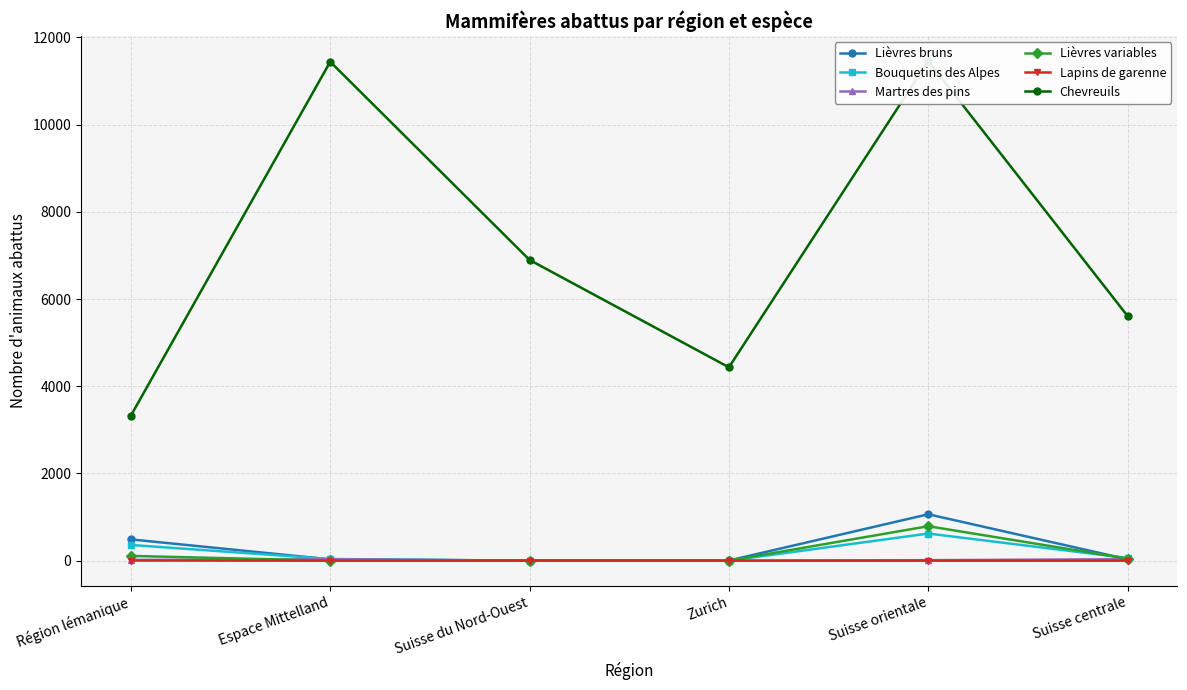

Which category has the lowest value in the Bouquetins des Alpes series?

Suisse du Nord-Ouest